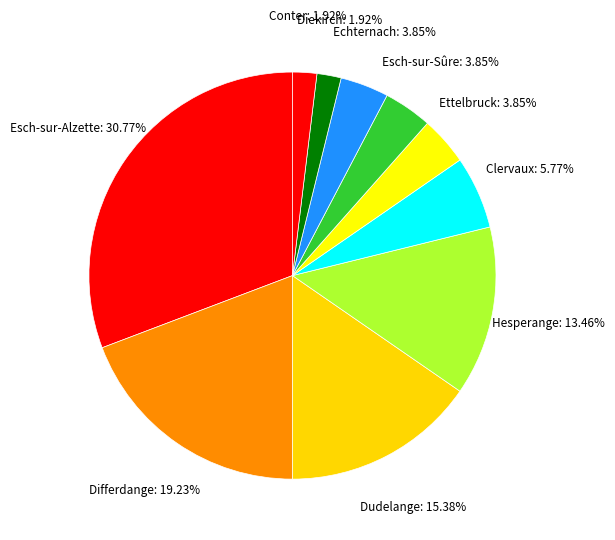

Between Conter and Hesperange, which is larger?

Hesperange